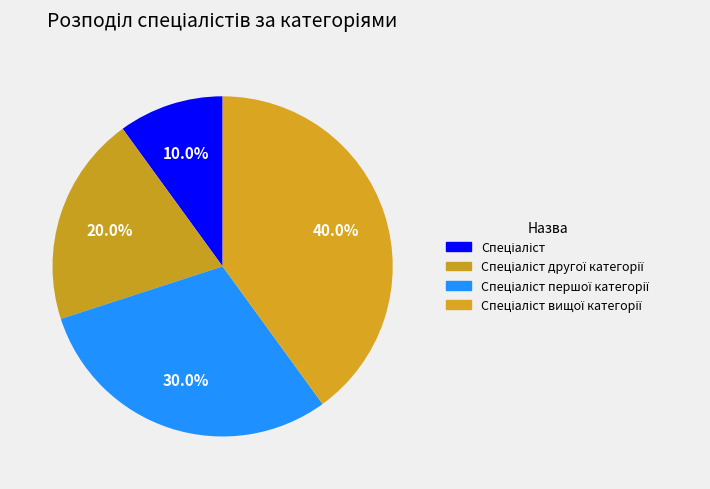

The Спеціаліст slice represents 1% of the pie. True or false?

False